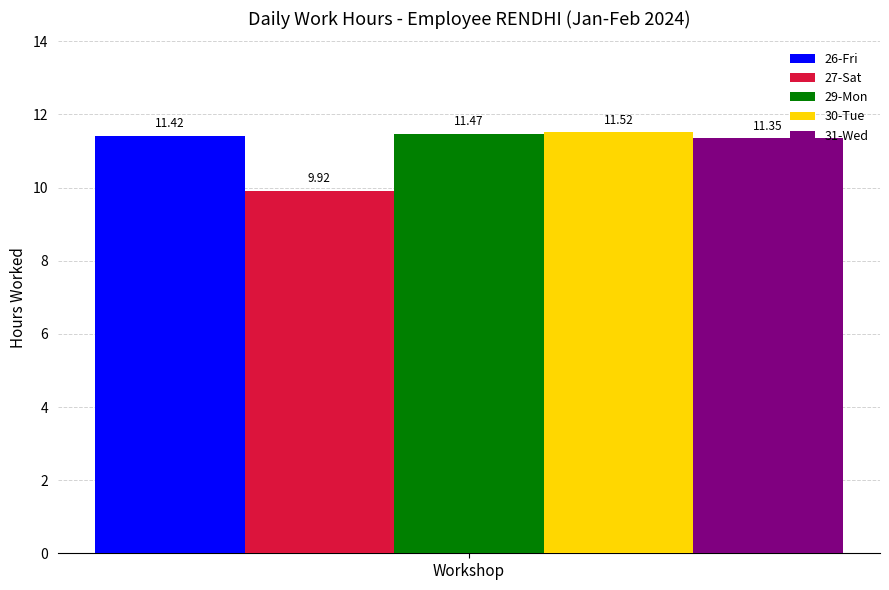

Which series has the largest range (max minus min)?

26-Fri